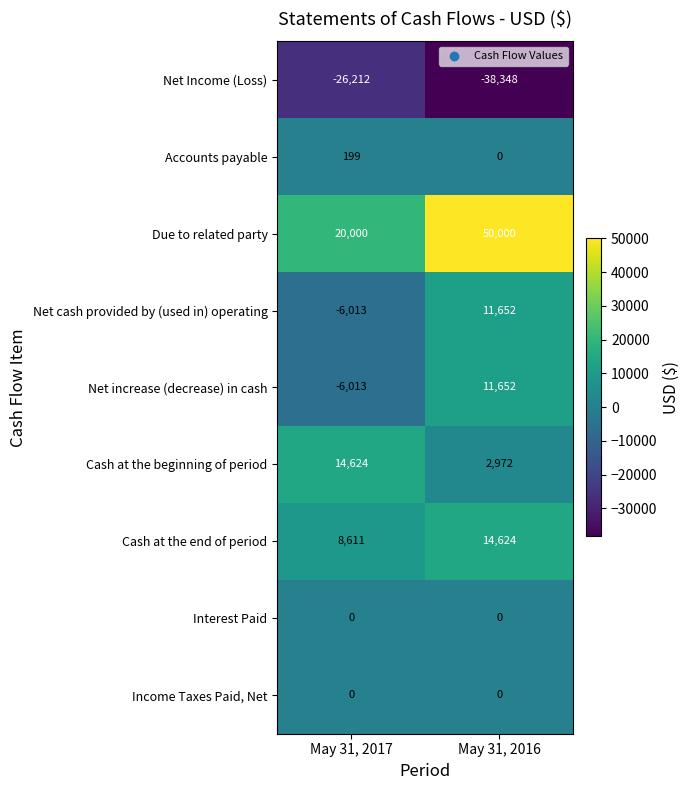

At which category is the sum across all series the highest?

May 31, 2016